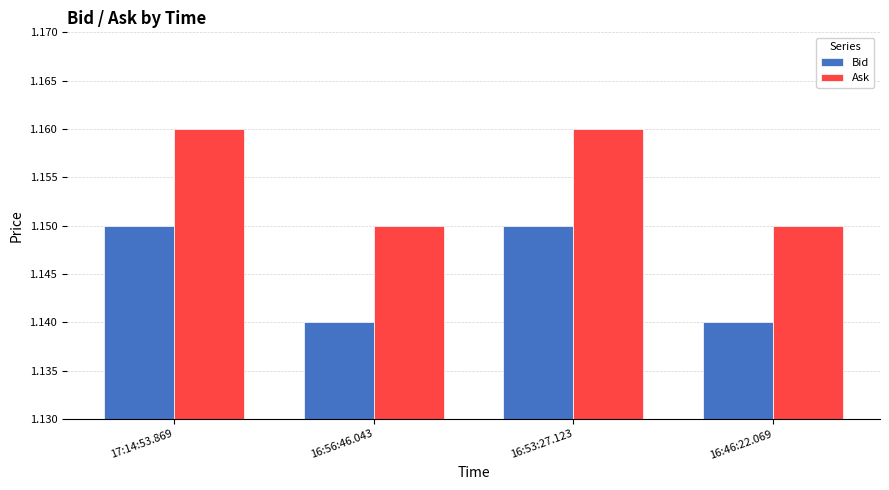

What is the total value across all series at 16:56:46.043?

2.3